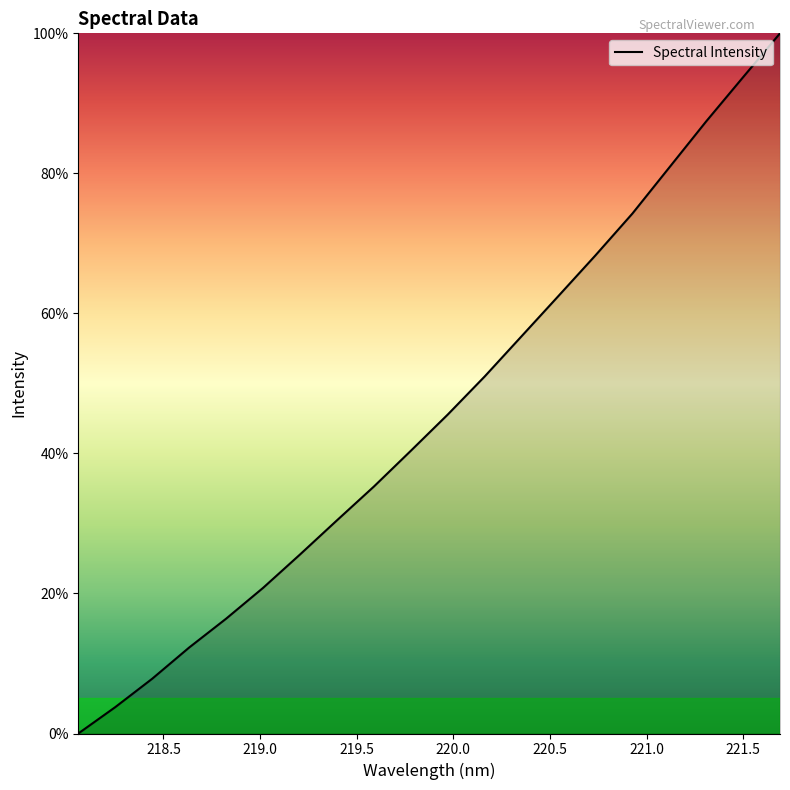

What is the maximum value shown in the chart?

100.0